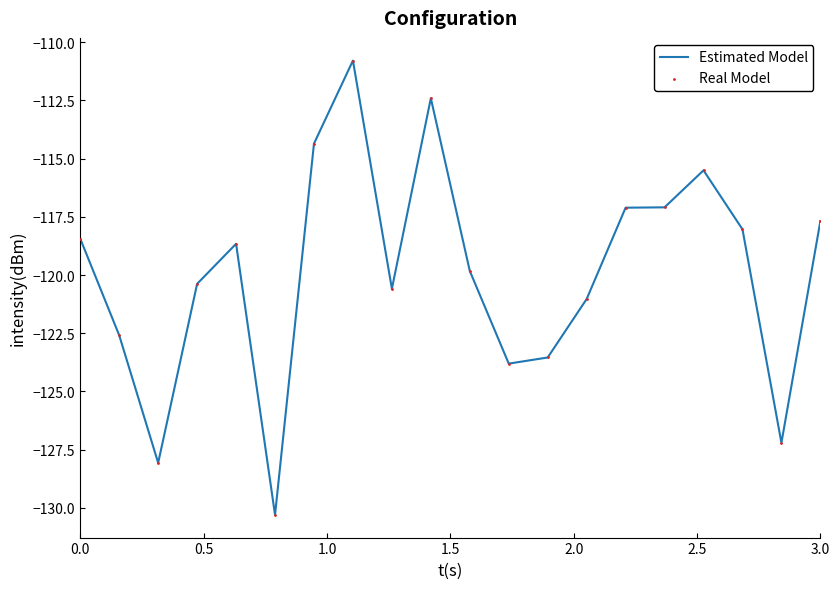

What is the smallest value displayed?

-130.3